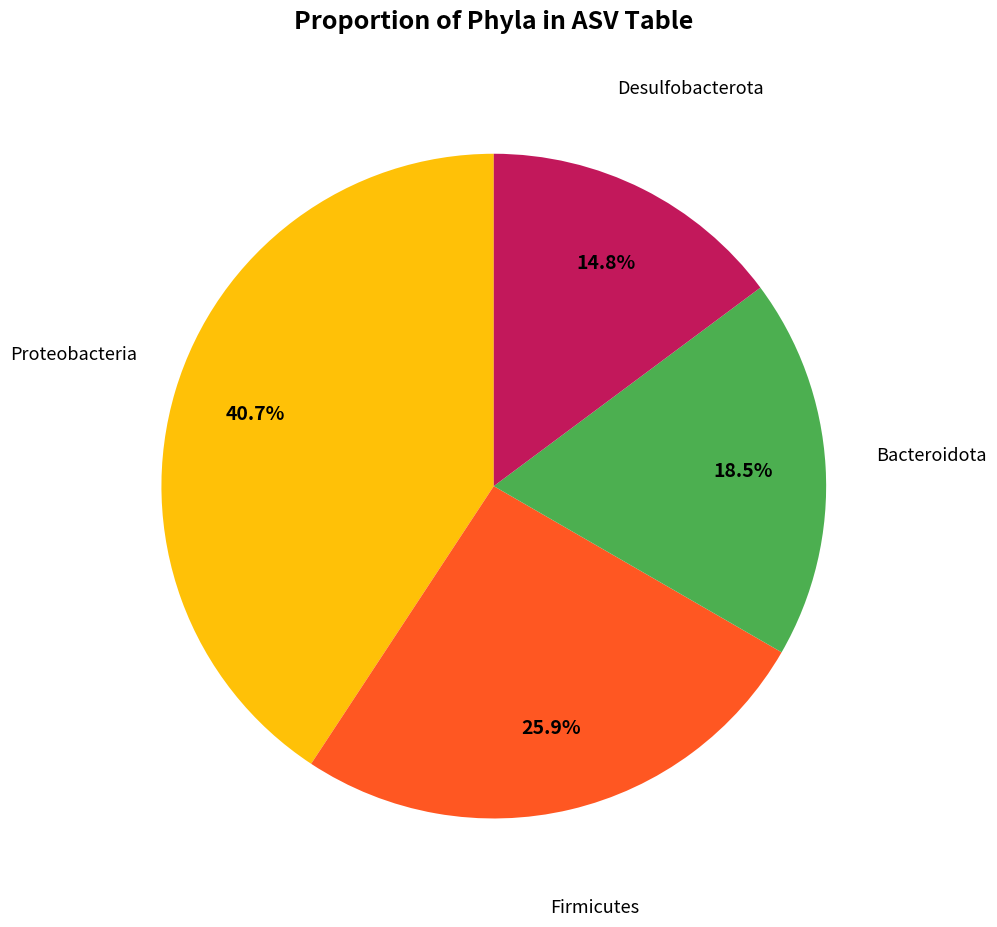

How many slices are in this pie chart?

4